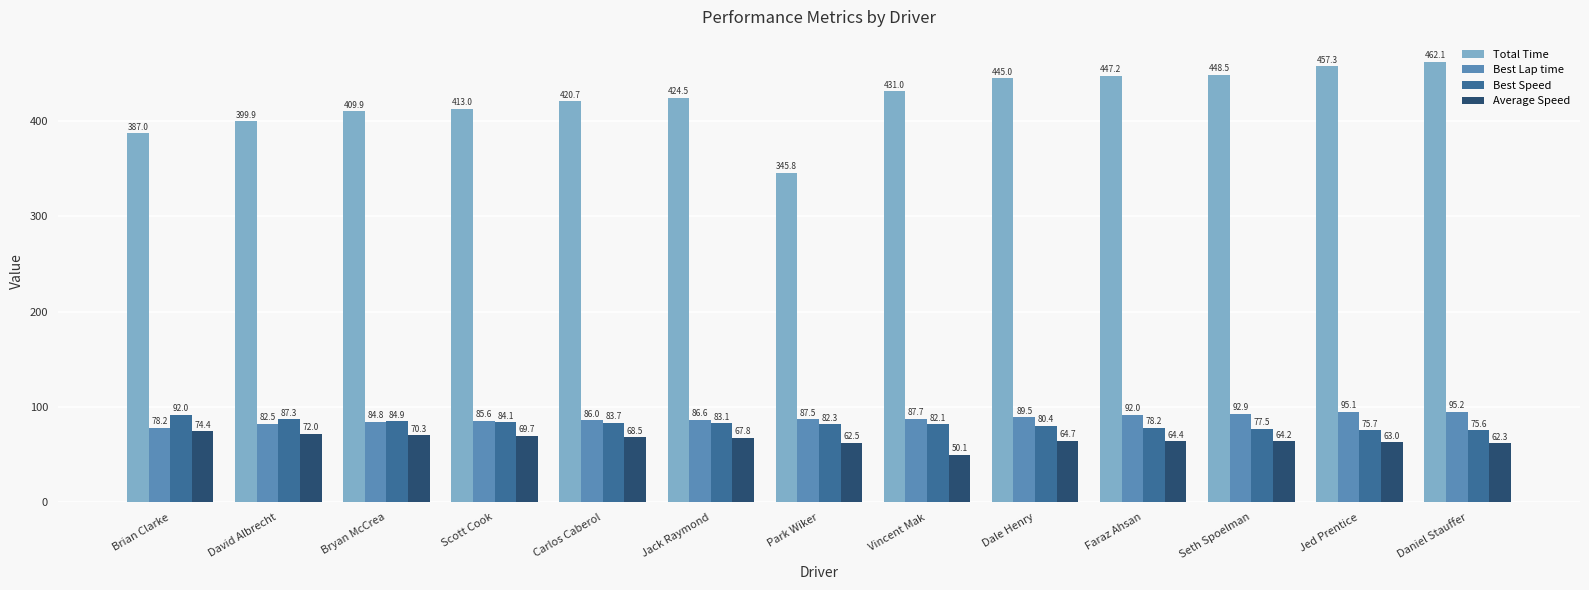

The value of Average Speed at Jed Prentice is 63.0. True or false?

True